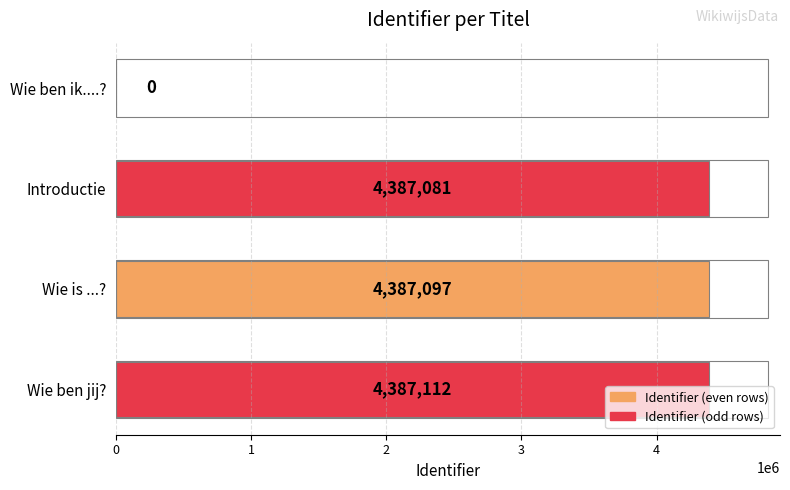

The chart shows a value of 4387112 at Wie ben jij?. True or false?

True